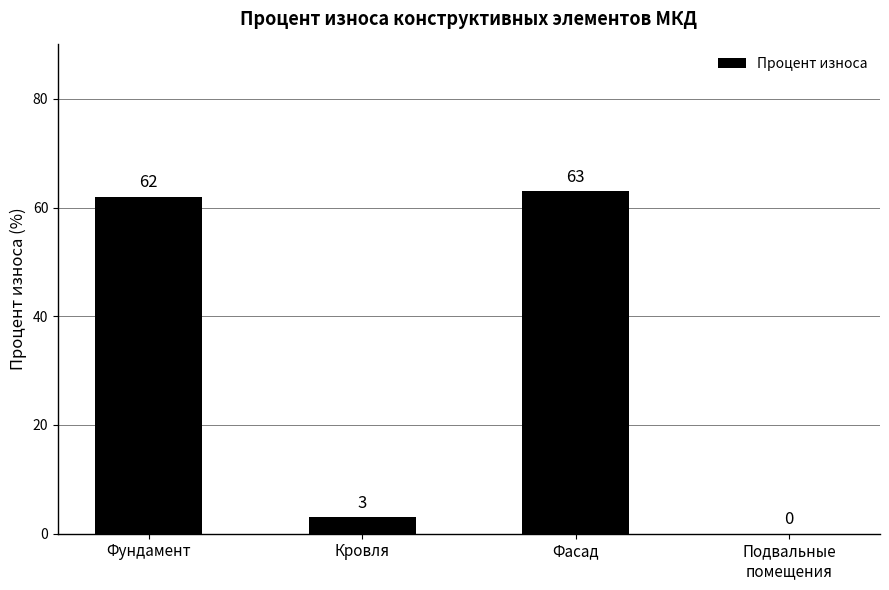

How many categories are shown in the chart?

4